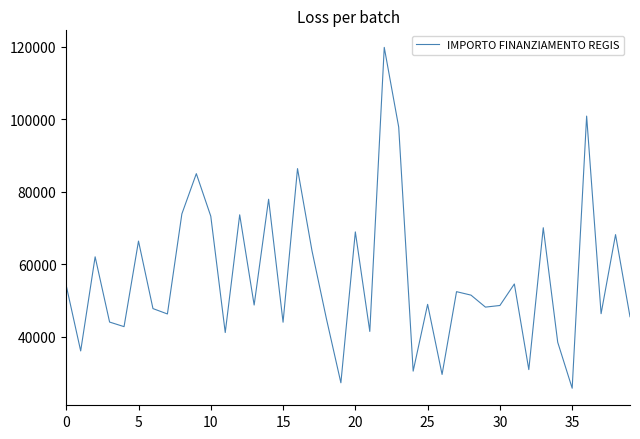

What is the smallest value displayed?

25842.4